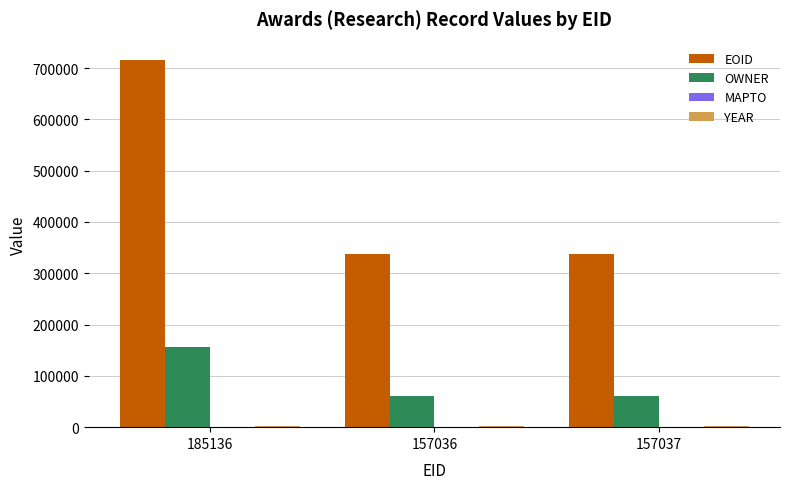

Which series has the largest total across all categories?

EOID